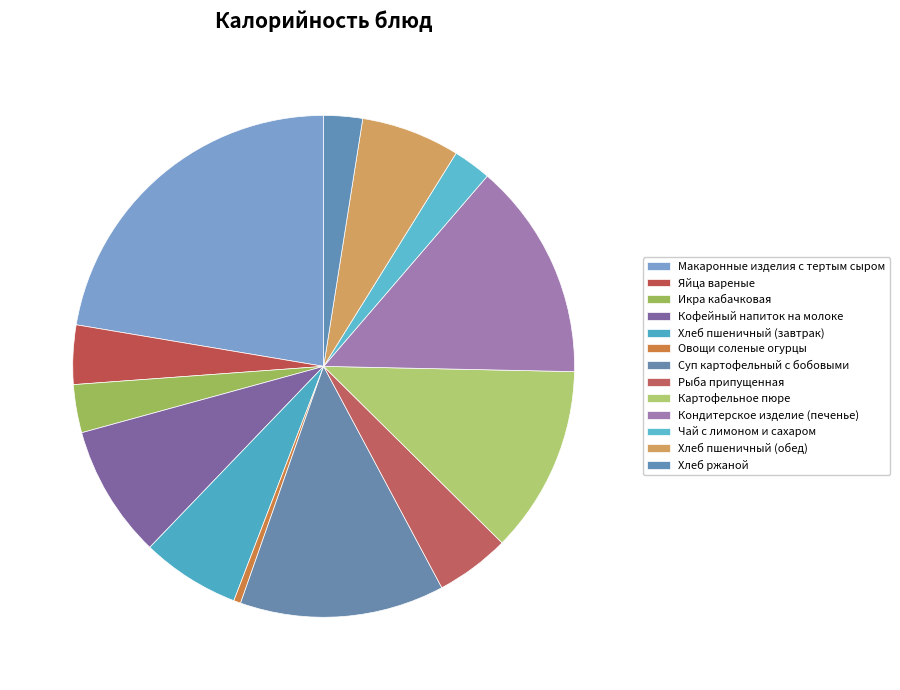

Which category has the smallest portion of the pie?

Овощи соленые огурцы